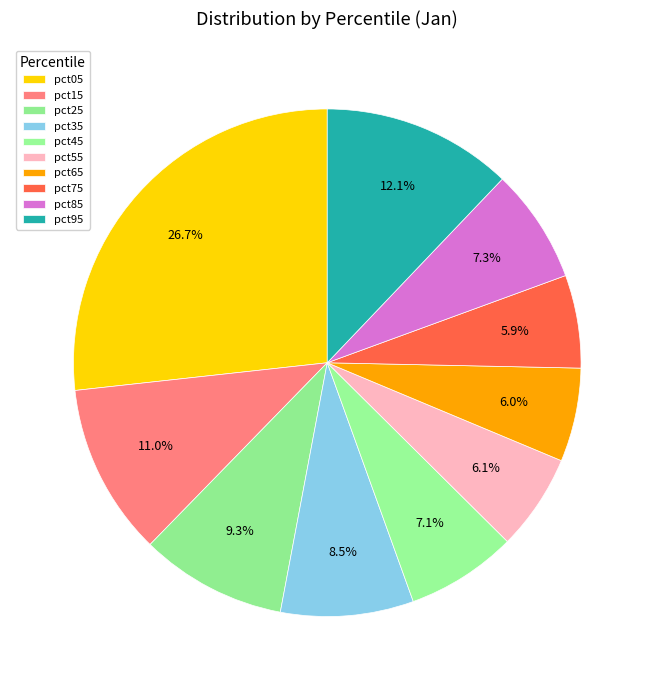

What percentage is the pct05 slice, to the nearest percent?

27%